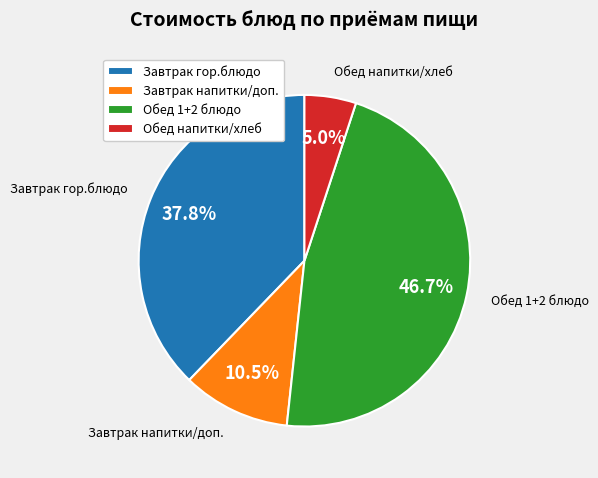

Rank the categories by value from lowest to highest.

Обед напитки/хлеб, Завтрак напитки/доп., Завтрак гор.блюдо, Обед 1+2 блюдо